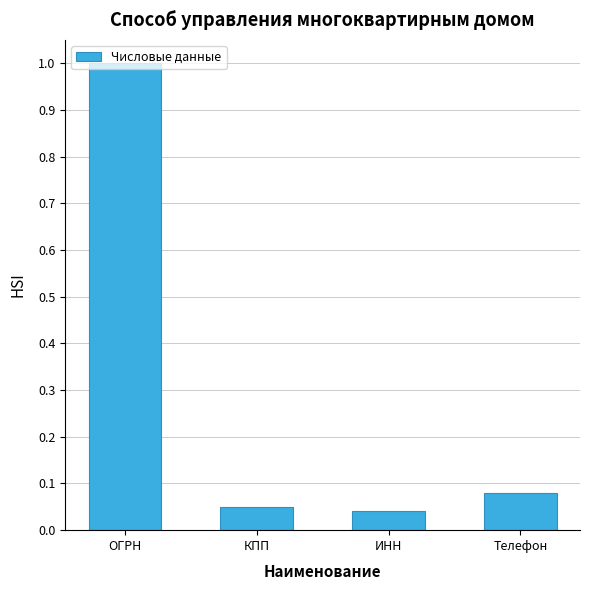

The chart shows a value of 1.3 at ОГРН. True or false?

False